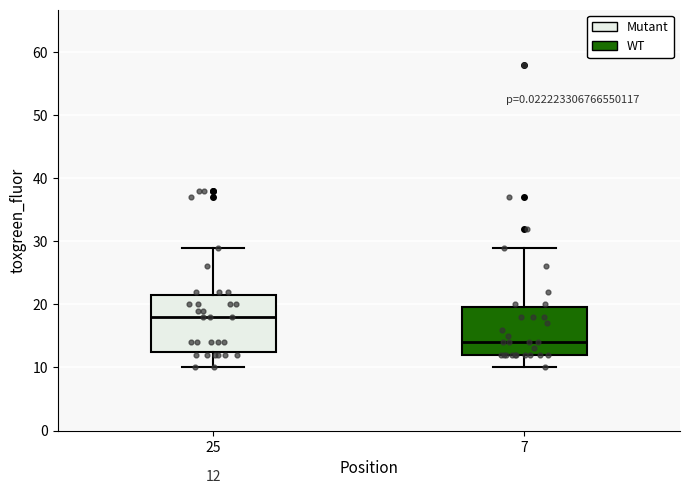

Comparing the boxes themselves (not the whiskers), which one is the tallest?

25